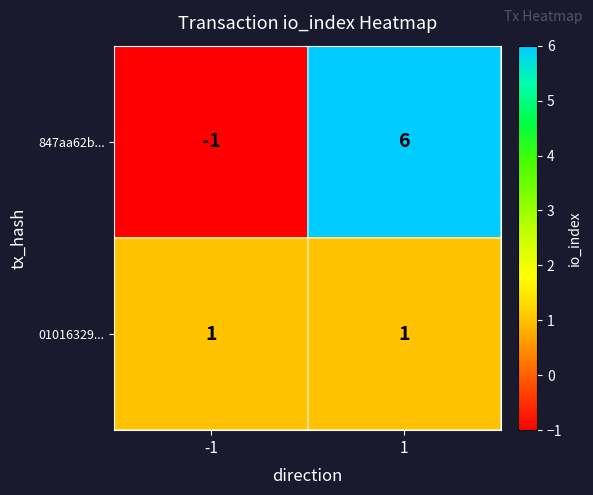

List the series in order of their peak value, highest first.

847aa62b..., 01016329...